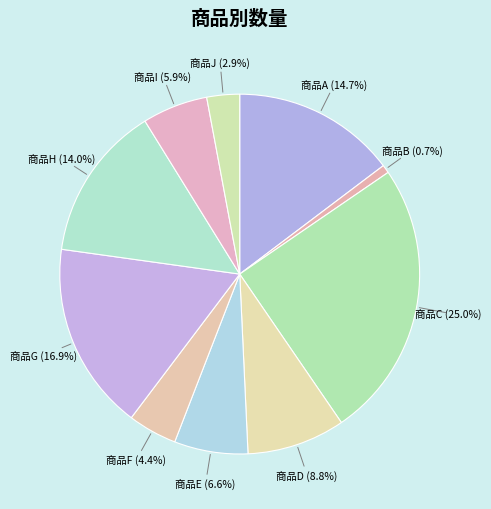

Which slice is the largest?

商品C